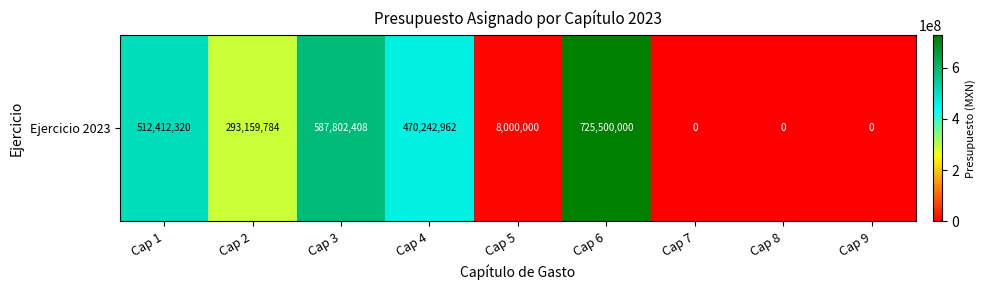

Is it true that the value at Cap 5 is 8000000?

True